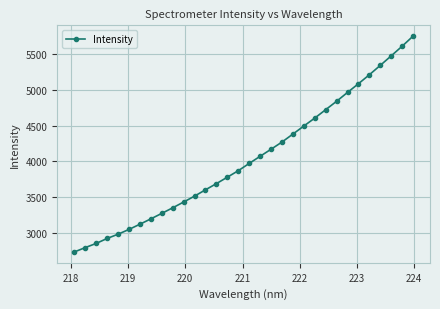

What is the value of the 2nd point from the left?

2790.5